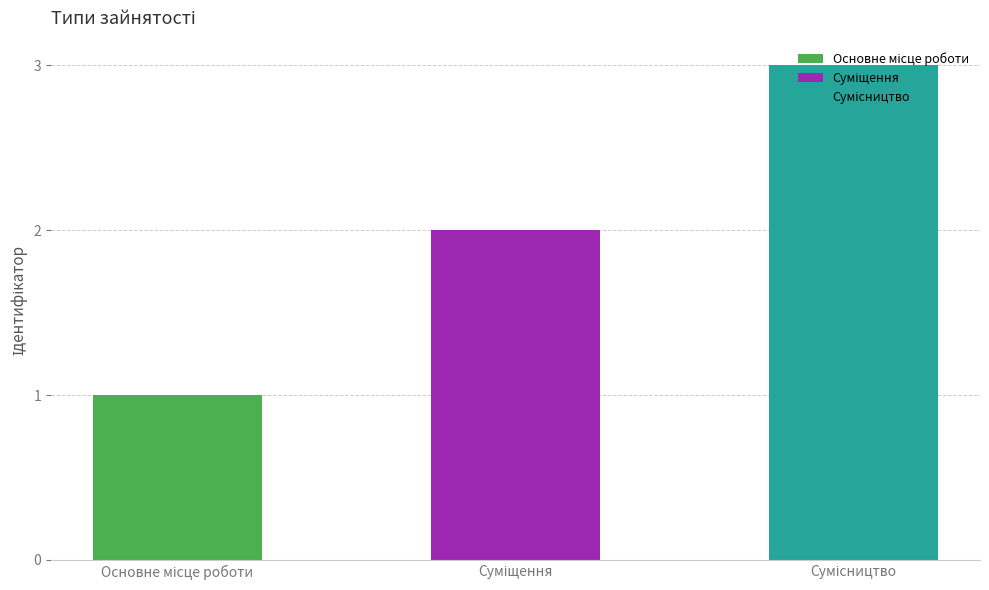

What is the smallest value displayed?

1